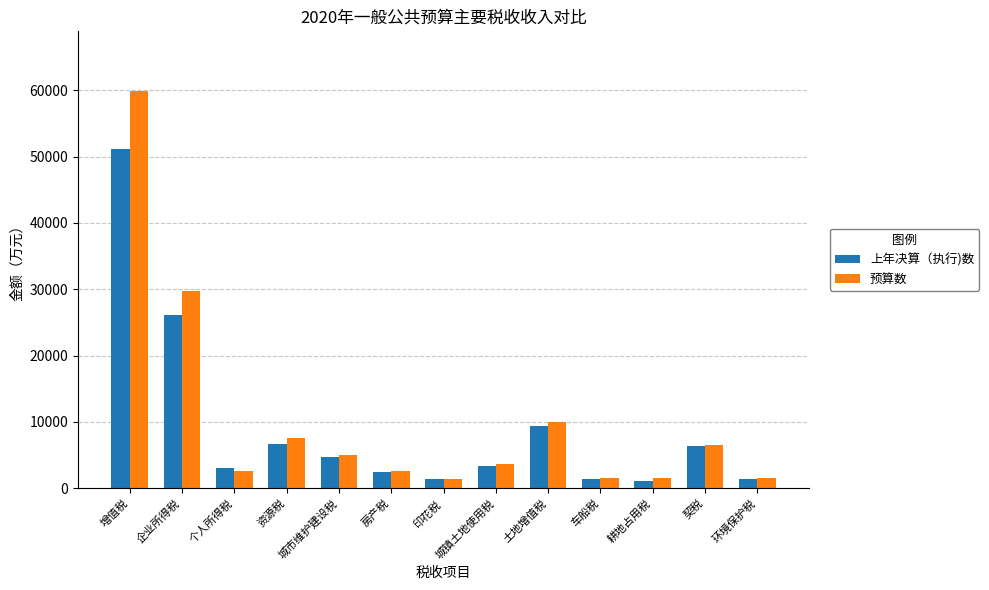

What is the maximum value shown in the chart?

59900